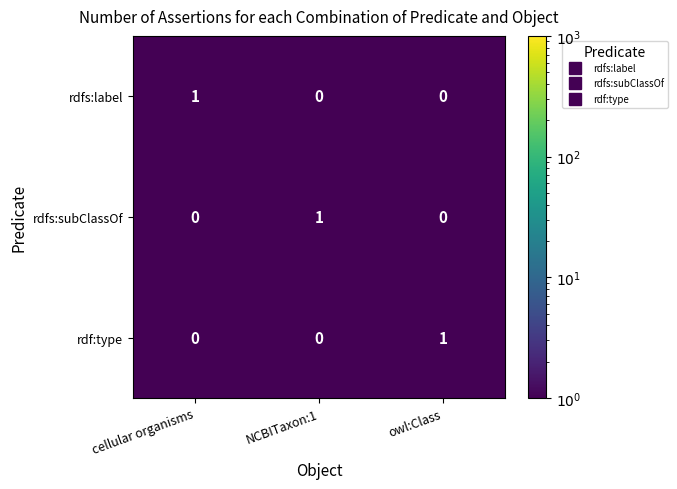

The value of rdfs:label at NCBITaxon:1 is 0. True or false?

True